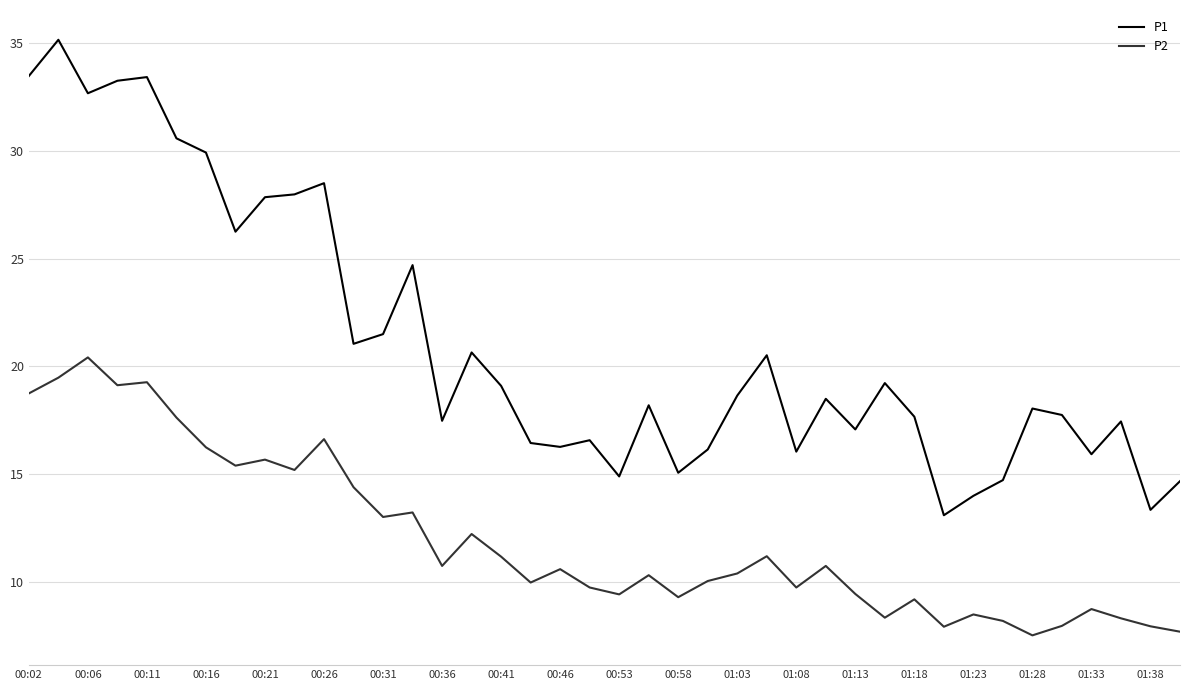

Which series has the largest range (max minus min)?

P1